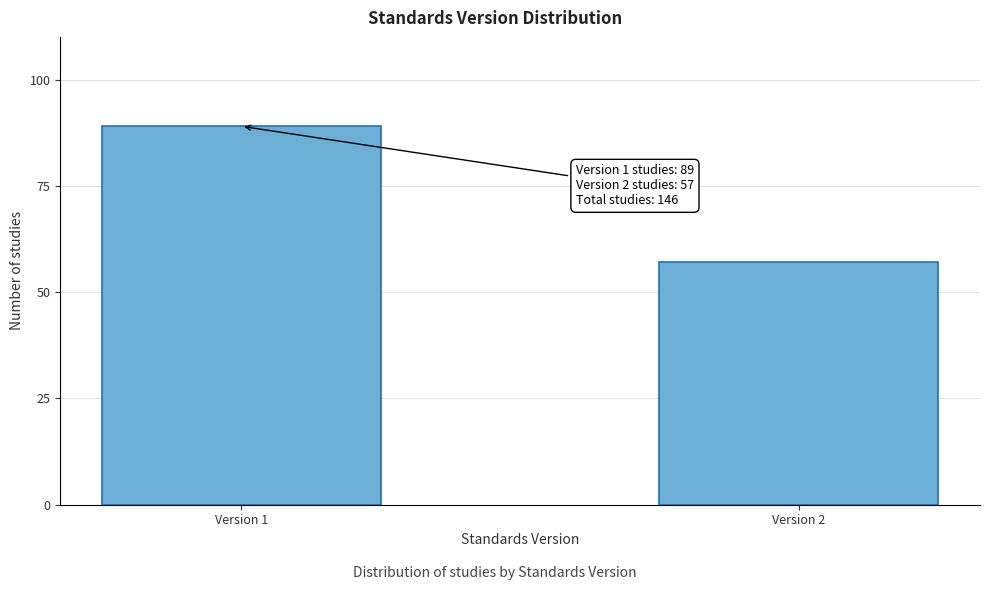

Reading right to left, what are all the values shown in this chart?

Version 2=57	Version 1=89